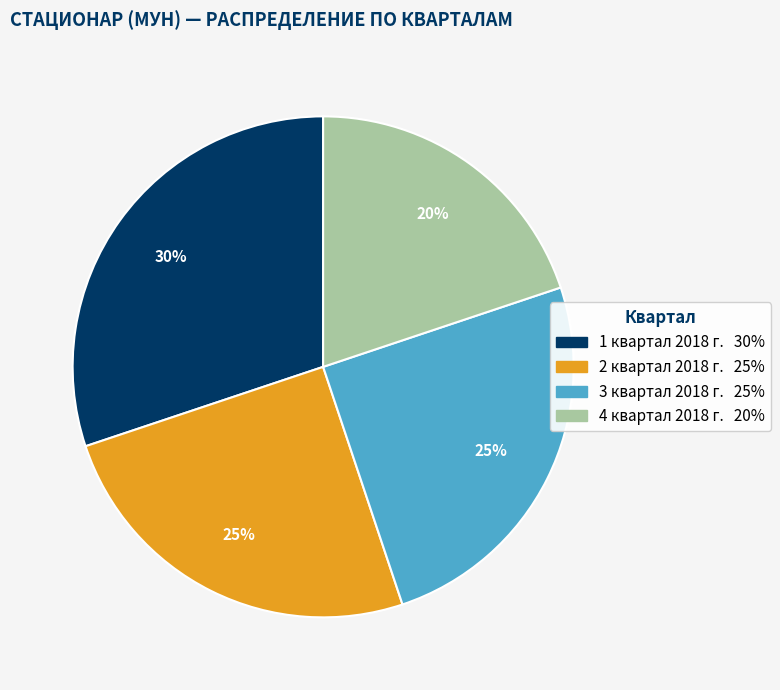

How many slices are in this pie chart?

4